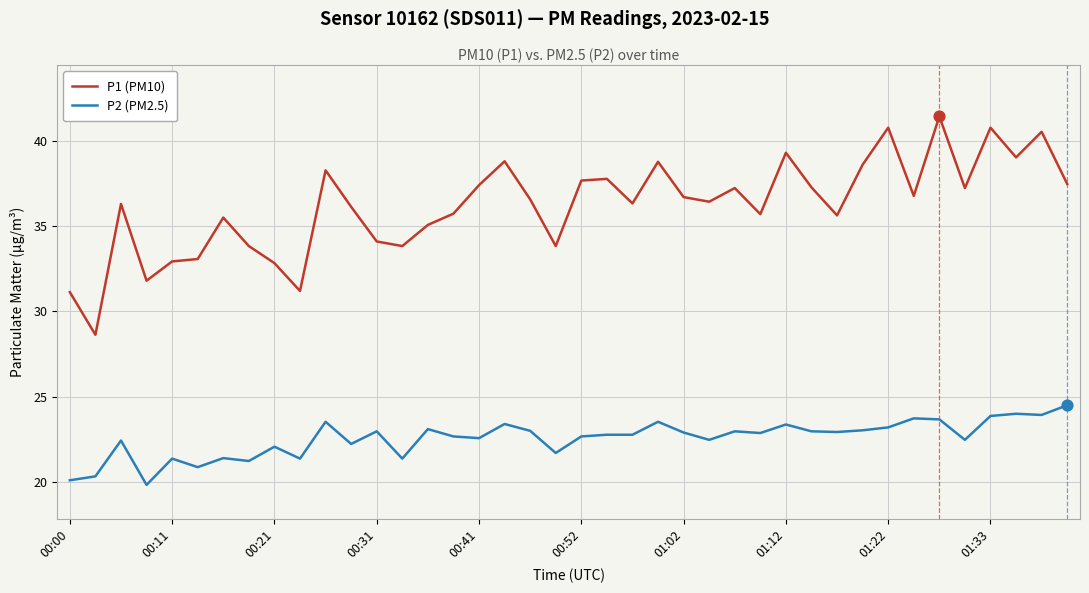

Which series has the largest total across all categories?

P1 (PM10)